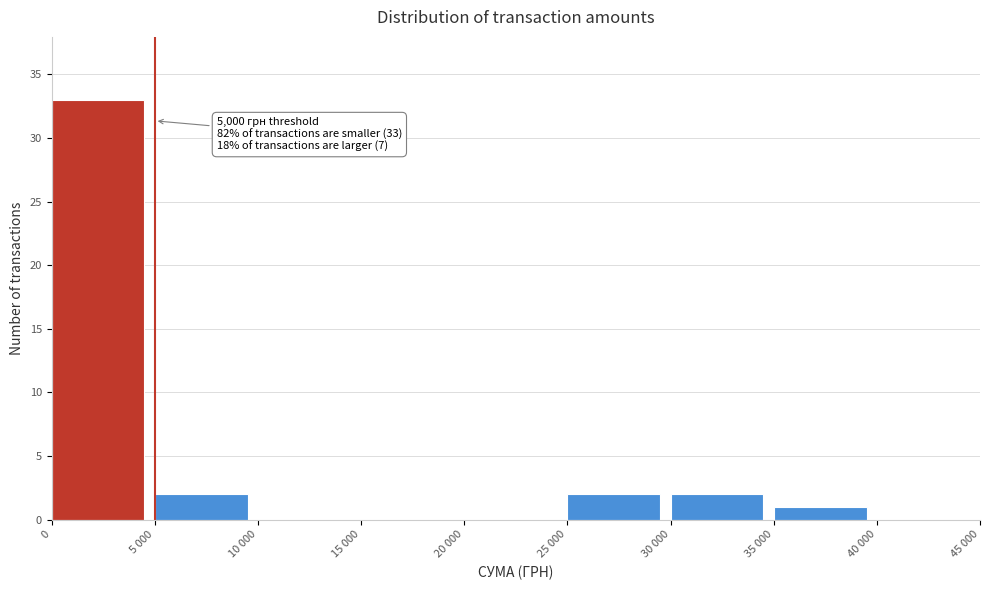

Reading left to right, extract all data points from this chart.

0=33	5 000=2	10 000=0	15 000=0	20 000=0	25 000=2	30 000=2	35 000=1	40 000=0